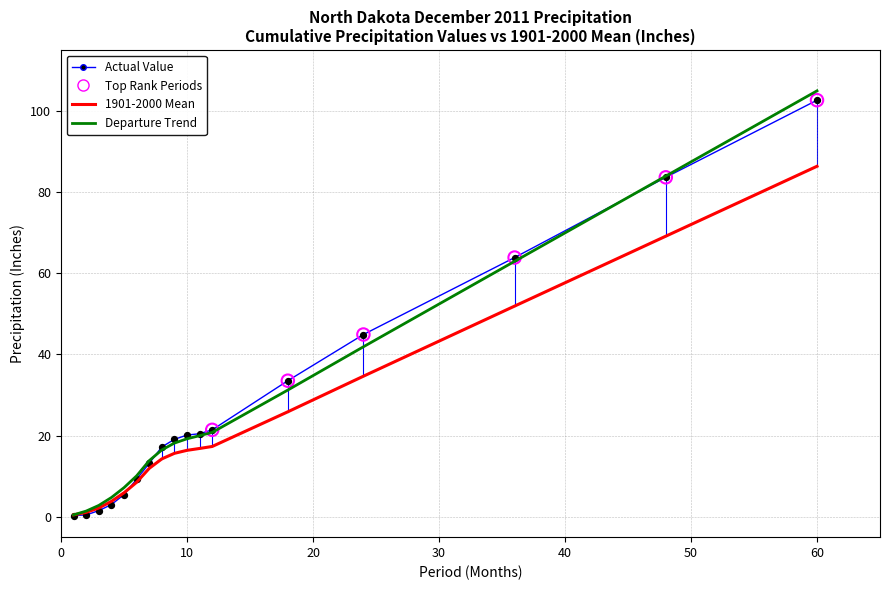

Which series has the widest spread of values?

Departure Trend